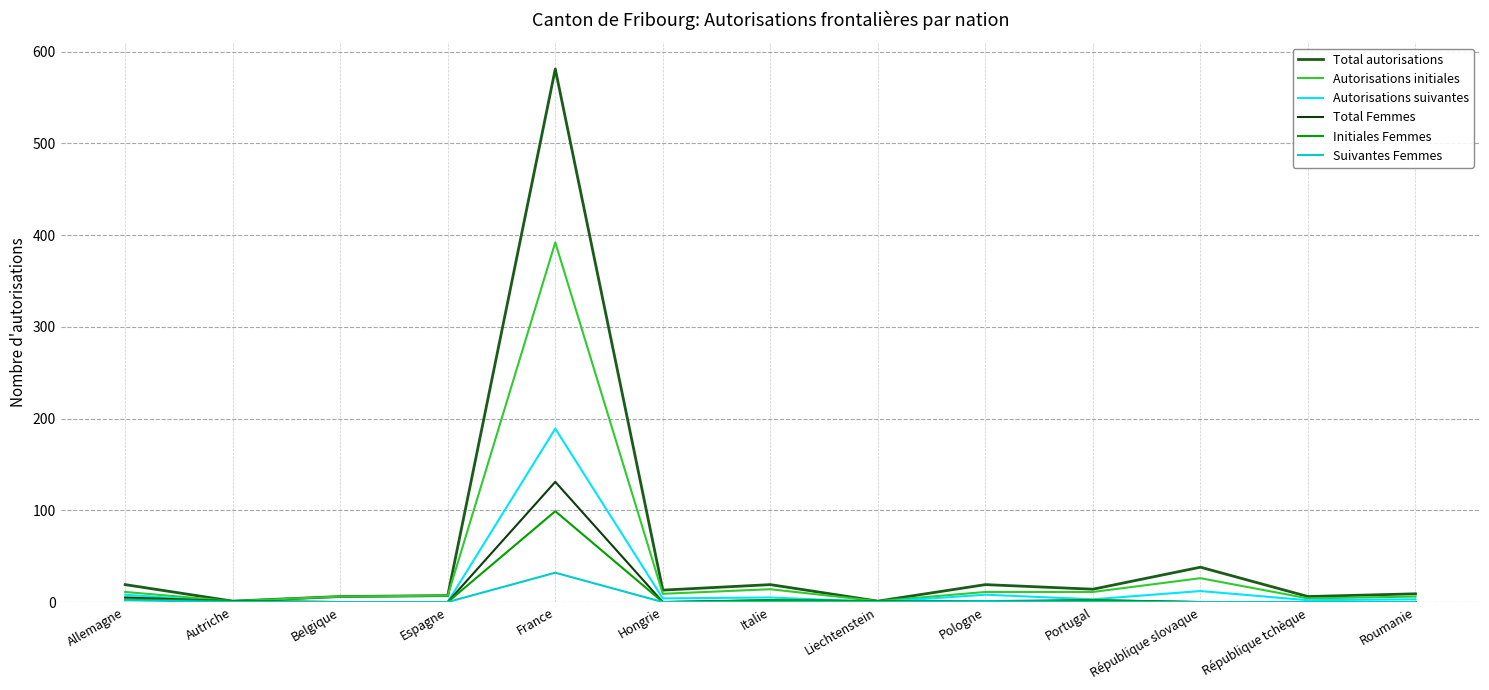

True or false: Autorisations initiales has more than 2 interior local peaks.

True